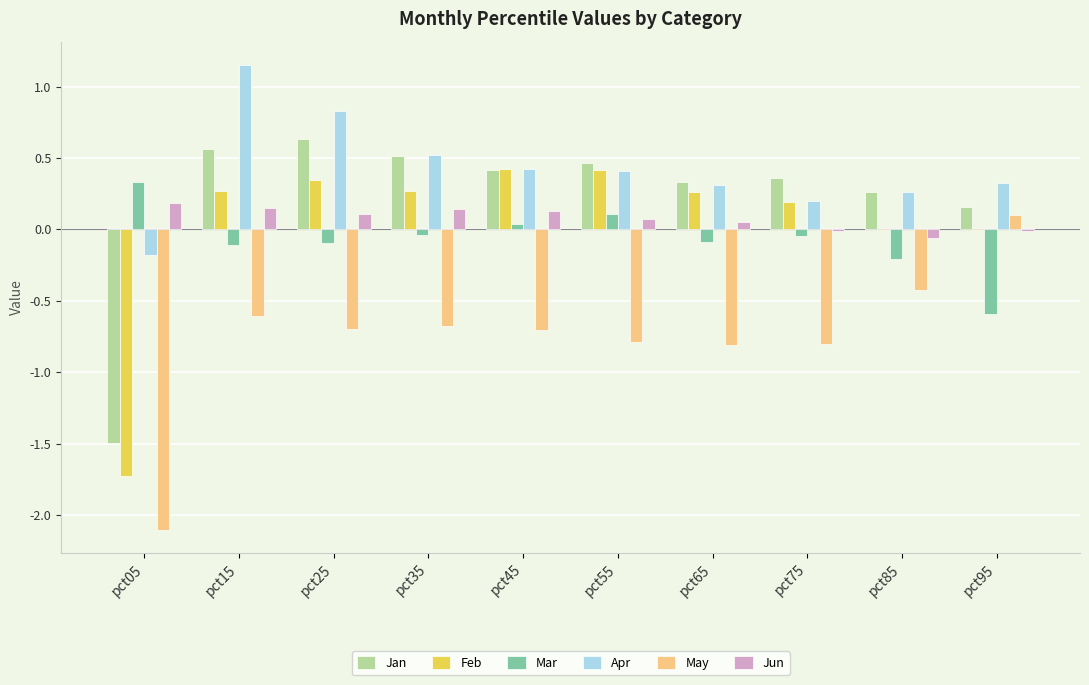

How many groups of bars are there?

10